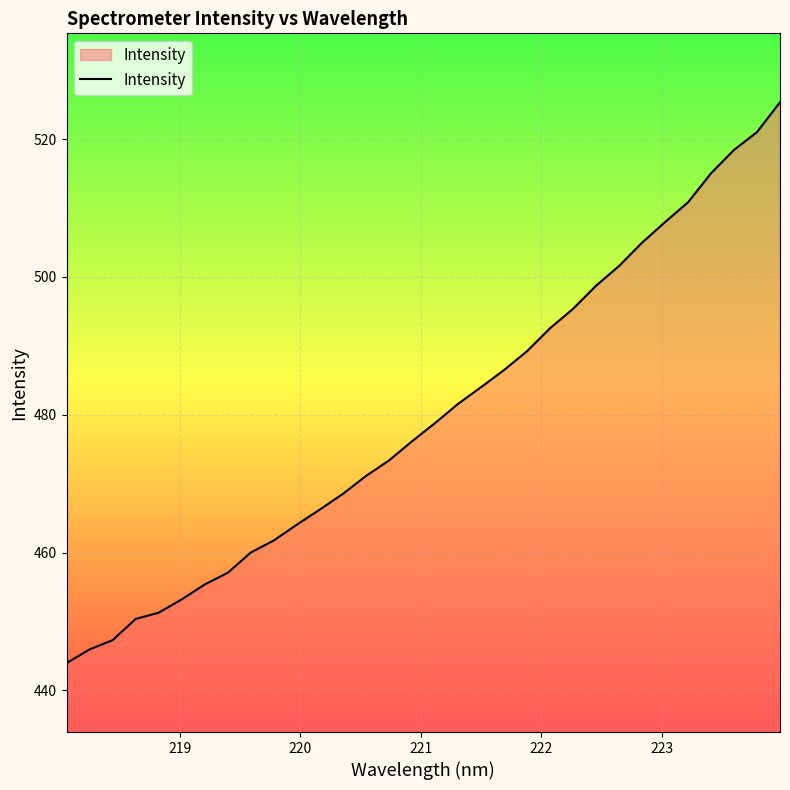

What is the smallest value displayed?

444.0